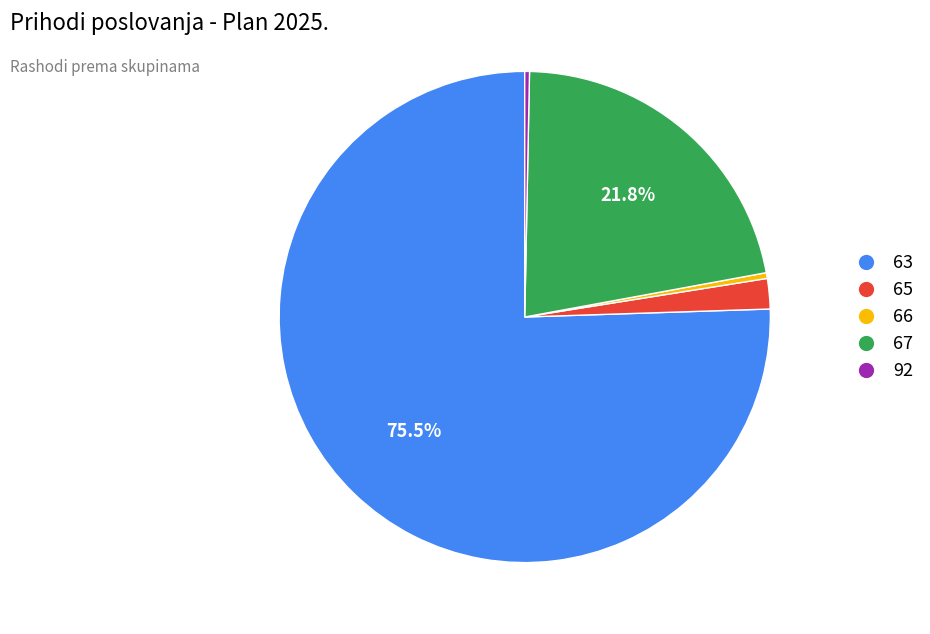

Which slice is the largest?

63